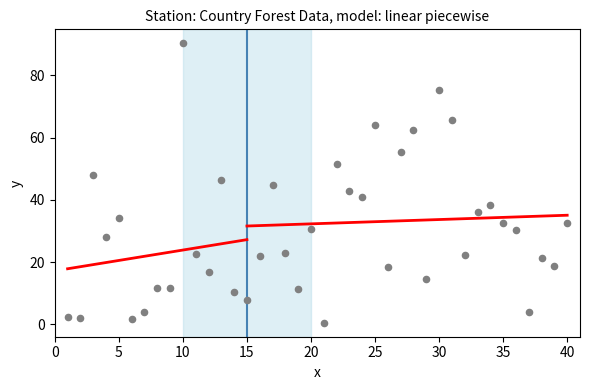

What is the range of X values (max minus min)?

39.0